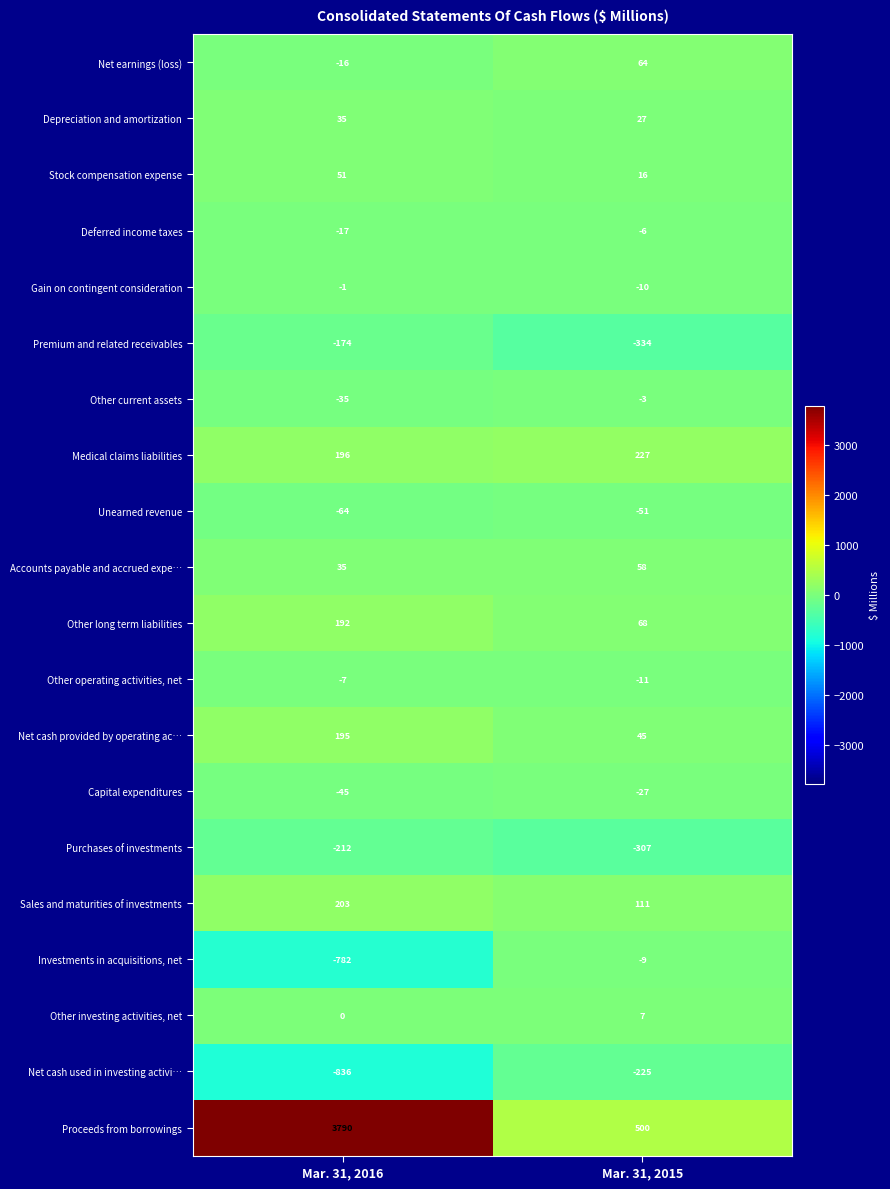

How many categories are shown in the chart?

2